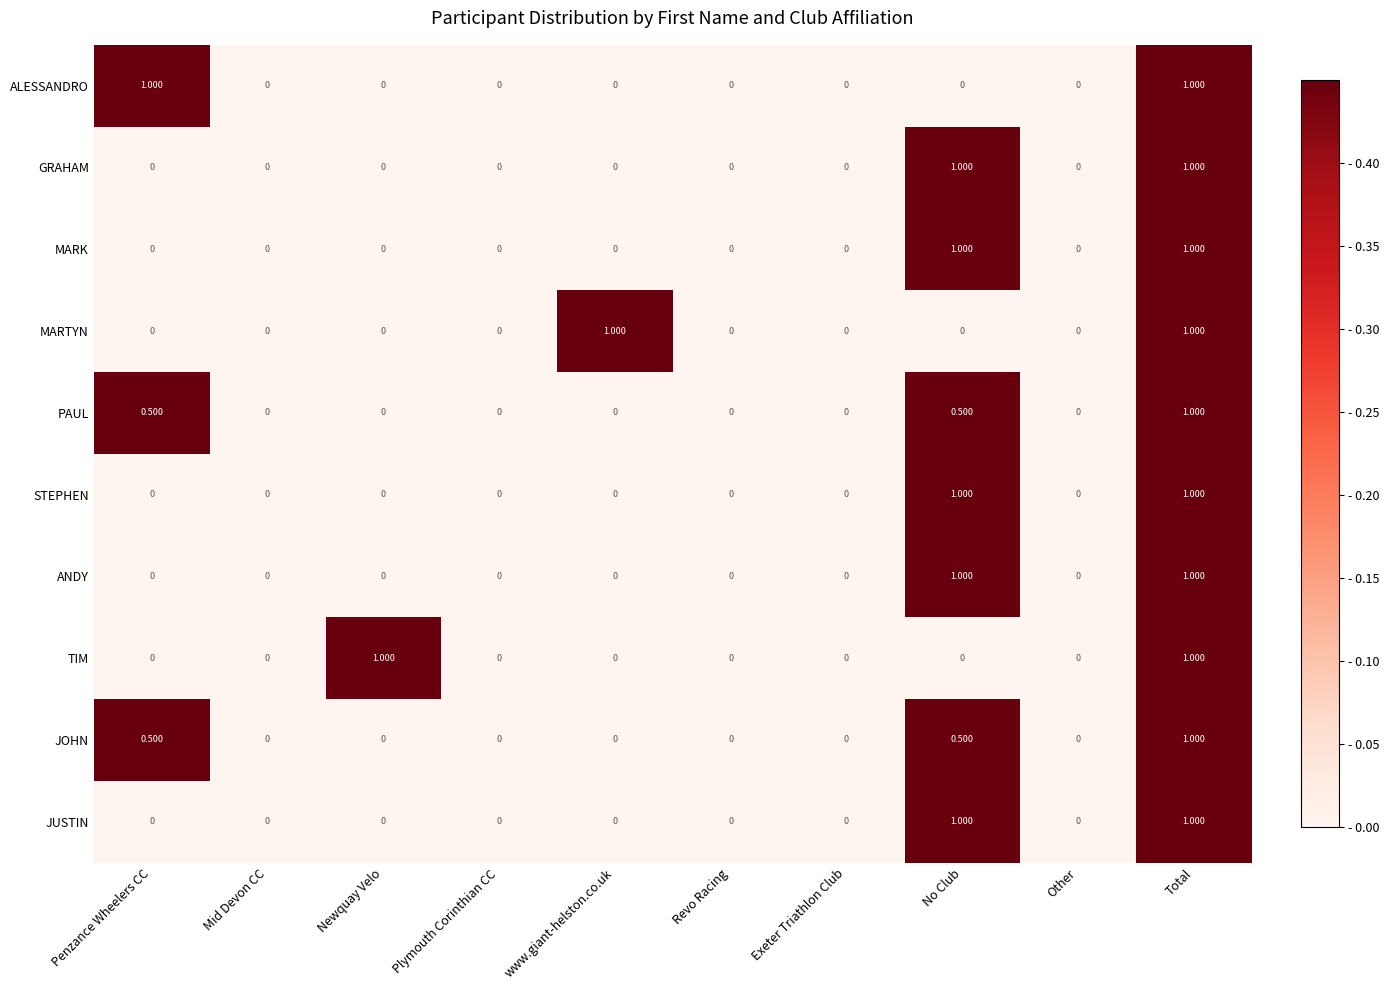

What is the total value across all series at Penzance Wheelers CC?

2.0